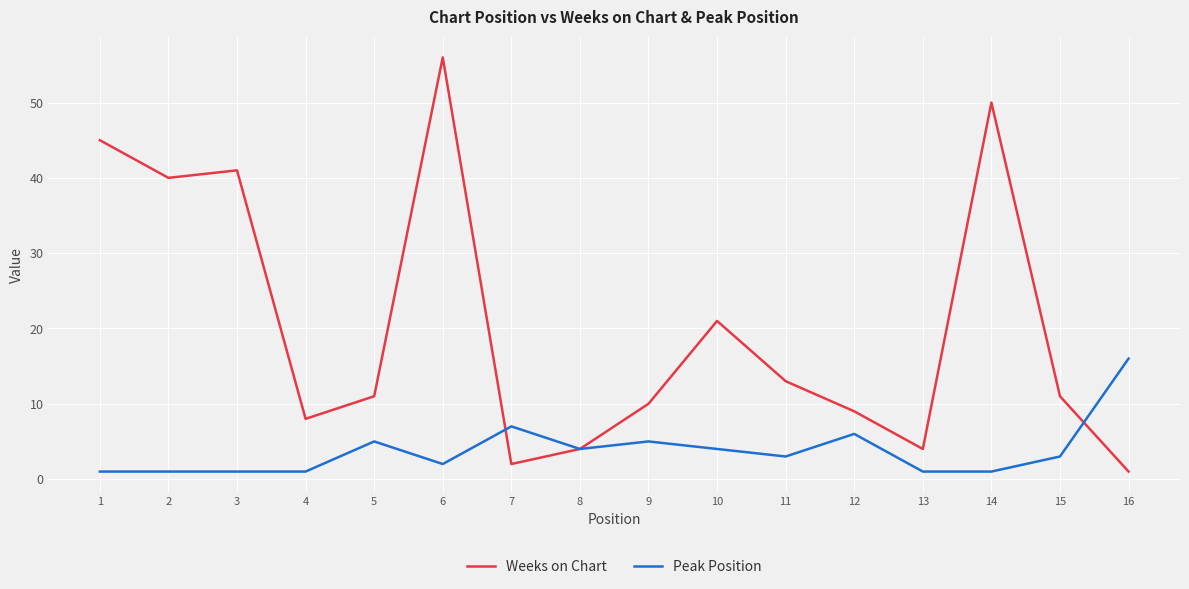

In Weeks on Chart, how many points are lower than both neighbors (excluding endpoints)?

4